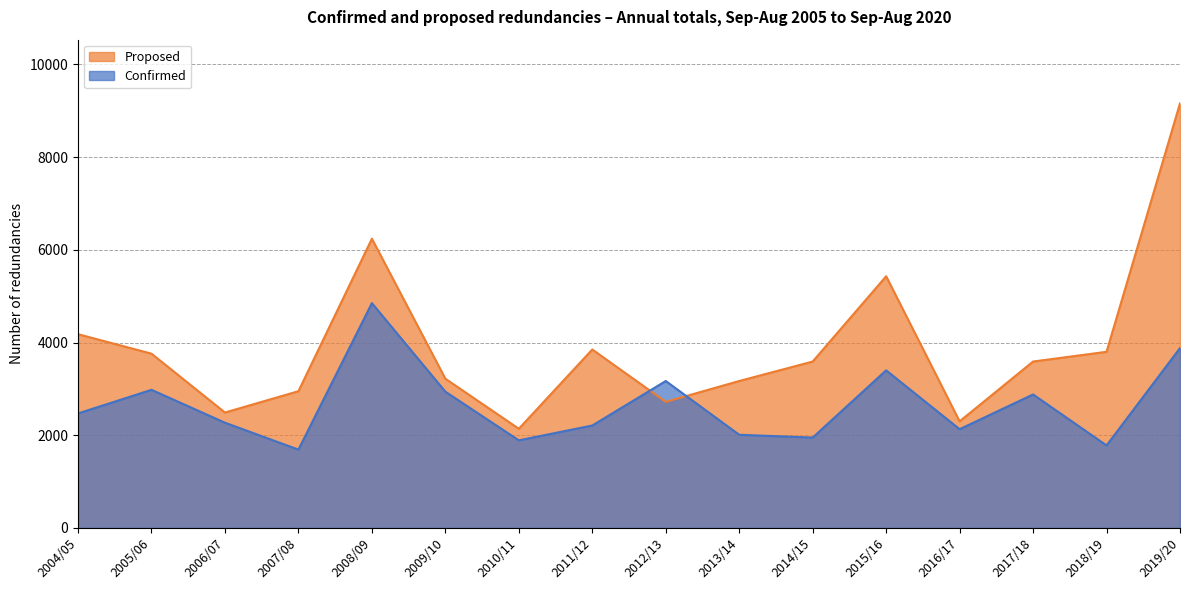

Which series changed the most between 2010/11 and 2018/19?

Proposed